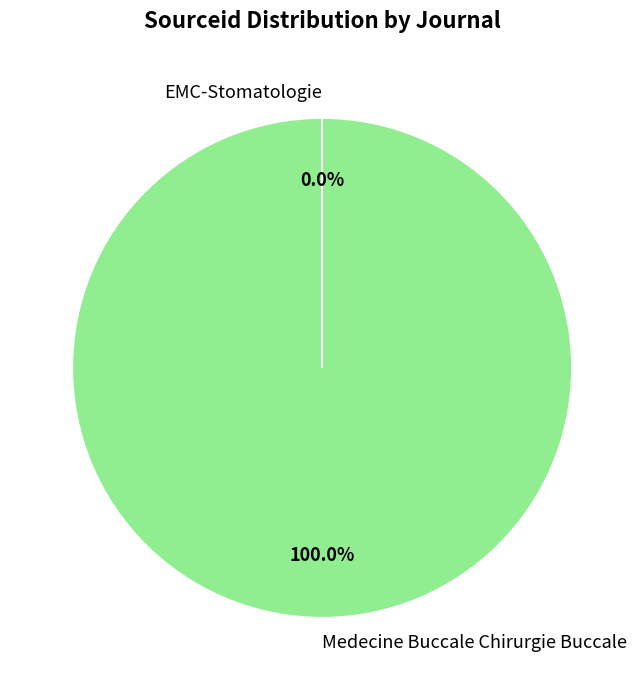

To the nearest percent, what portion does Medecine Buccale Chirurgie Buccale represent?

100%